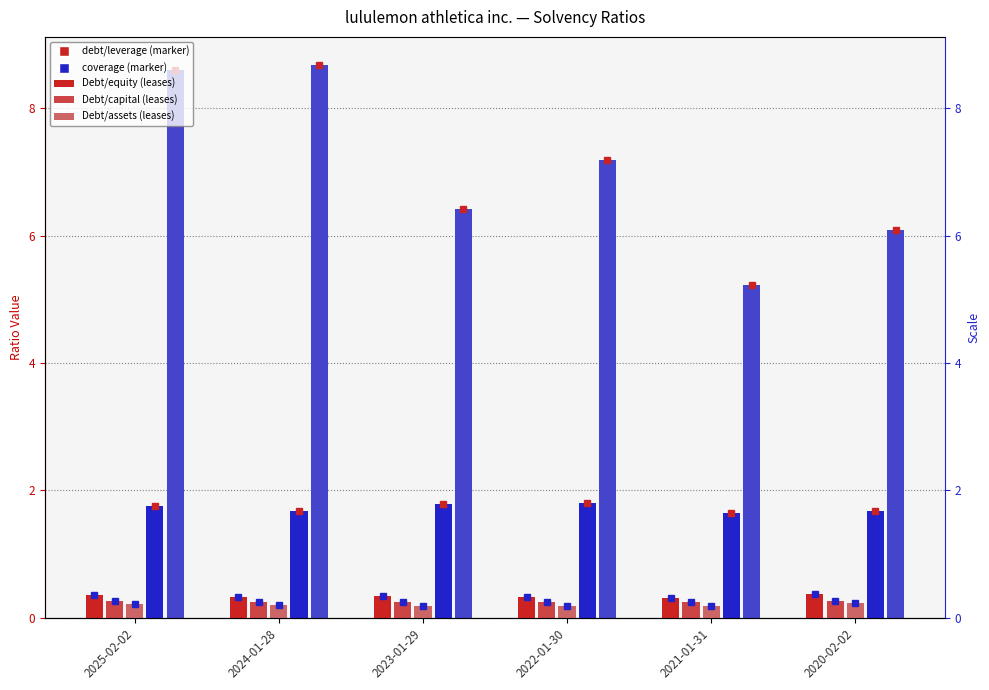

Reading left to right, what are all the values shown in this chart?

Debt to equity (incl. leases): 2025-02-02=0.4	2024-01-28=0.3	2023-01-29=0.3	2022-01-30=0.3	2021-01-31=0.3	2020-02-02=0.4
Debt to capital (incl. leases): 2025-02-02=0.3	2024-01-28=0.2	2023-01-29=0.2	2022-01-30=0.2	2021-01-31=0.2	2020-02-02=0.3
Debt to assets (incl. leases): 2025-02-02=0.2	2024-01-28=0.2	2023-01-29=0.2	2022-01-30=0.2	2021-01-31=0.2	2020-02-02=0.2
Financial leverage: 2025-02-02=1.8	2024-01-28=1.7	2023-01-29=1.8	2022-01-30=1.8	2021-01-31=1.6	2020-02-02=1.7
Fixed charge coverage: 2025-02-02=8.6	2024-01-28=8.7	2023-01-29=6.4	2022-01-30=7.2	2021-01-31=5.2	2020-02-02=6.1